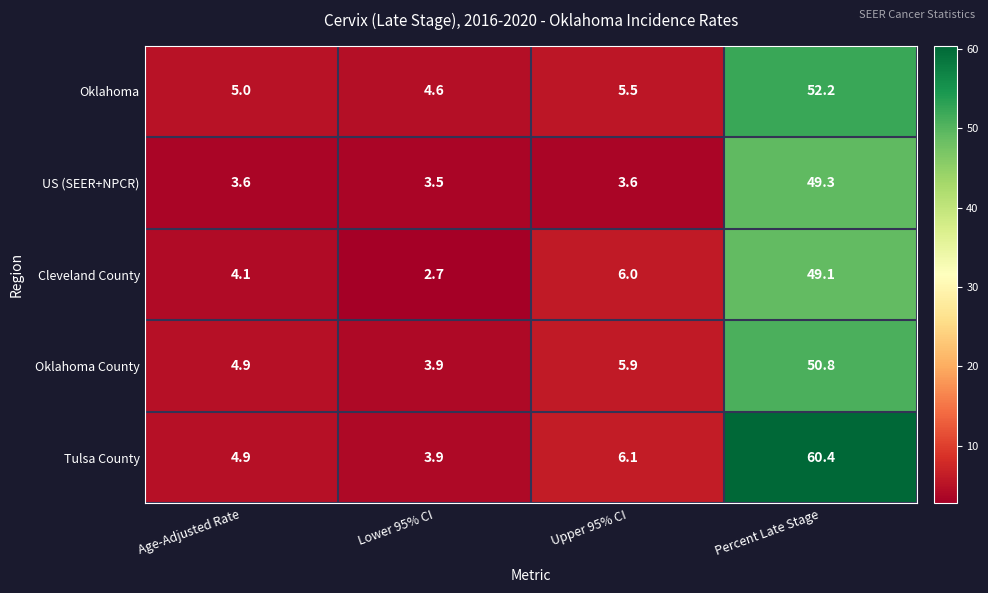

What is the sum of the Cleveland County values at Upper 95% CI and Age-Adjusted Rate?

10.1